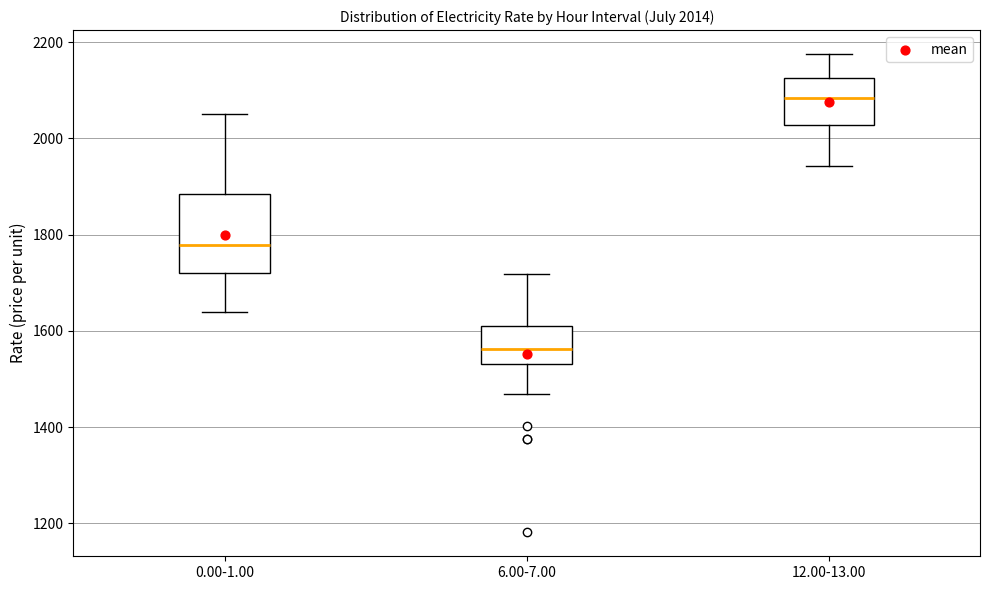

Which box's median line is the lowest?

6.00-7.00